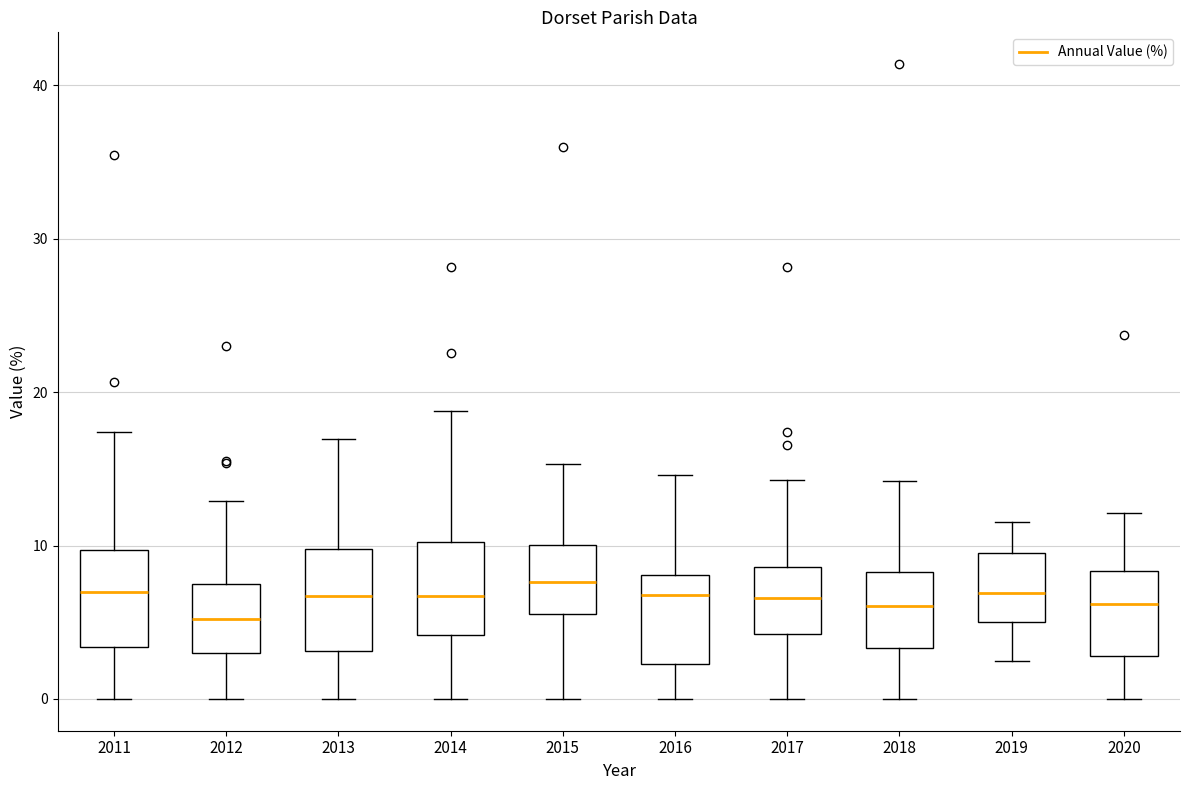

Reading left to right, transcribe this box plot: for each box, give where its median line is, the range the box spans, and where its two whiskers end, as read against the y-axis. The values are not printed on the chart, so give them approximately, as read against the axis.

2011: median 7, box 3 to 10, whiskers 0 to 17
2012: median 5, box 3 to 8, whiskers 0 to 13
2013: median 7, box 3 to 10, whiskers 0 to 17
2014: median 7, box 4 to 10, whiskers 0 to 19
2015: median 8, box 6 to 10, whiskers 0 to 15
2016: median 7, box 2 to 8, whiskers 0 to 15
2017: median 7, box 4 to 9, whiskers 0 to 14
2018: median 6, box 3 to 8, whiskers 0 to 14
2019: median 7, box 5 to 10, whiskers 2 to 12
2020: median 6, box 3 to 8, whiskers 0 to 12